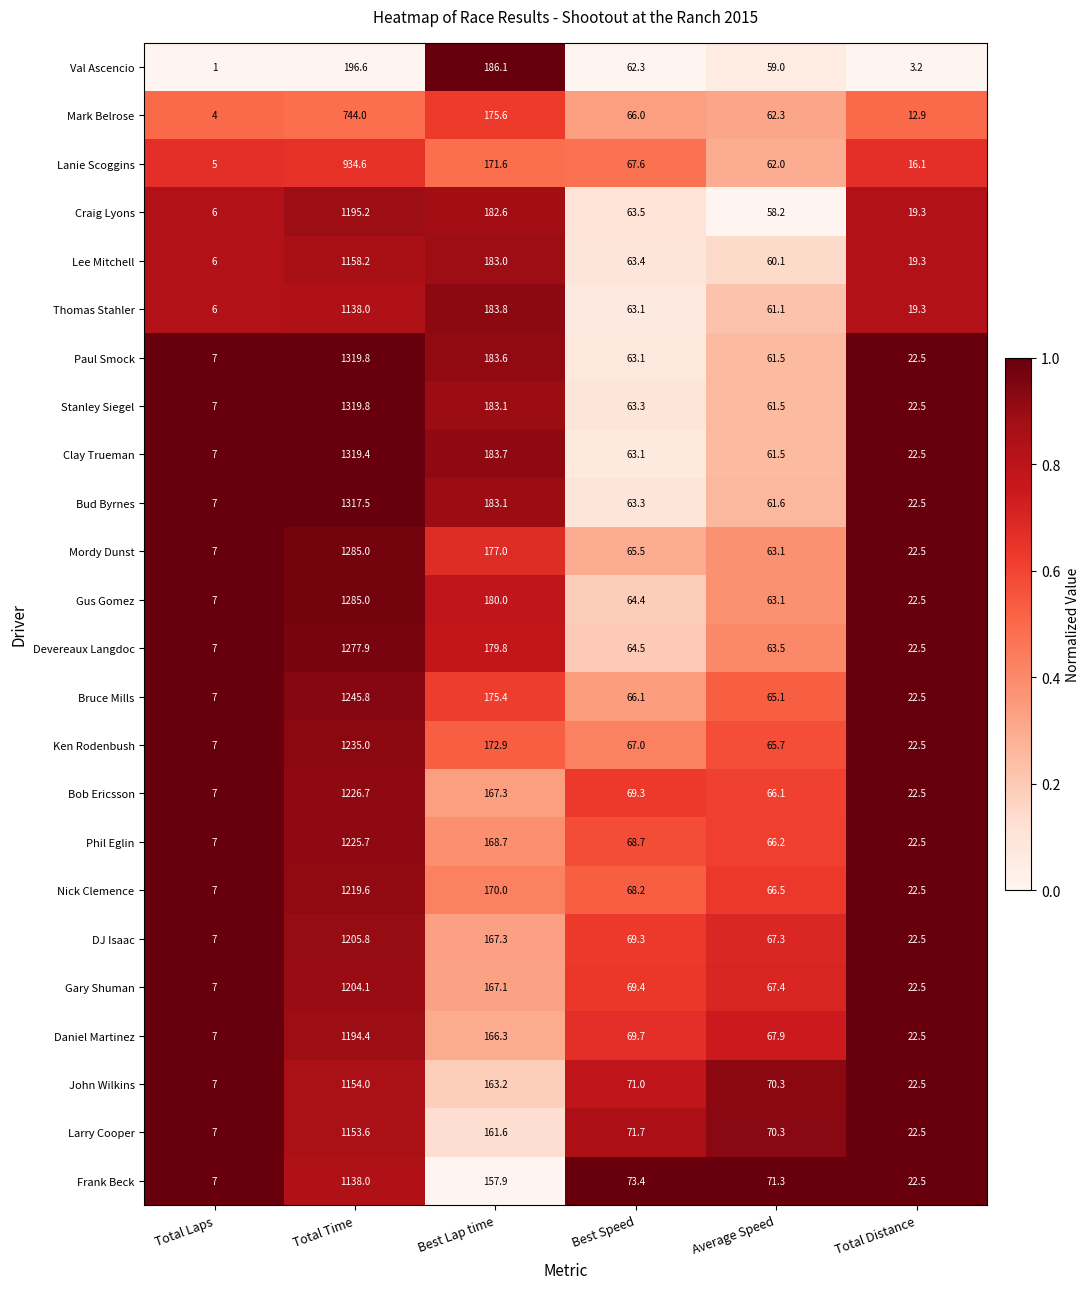

What value does the Gus Gomez series have at Best Speed?

64.4